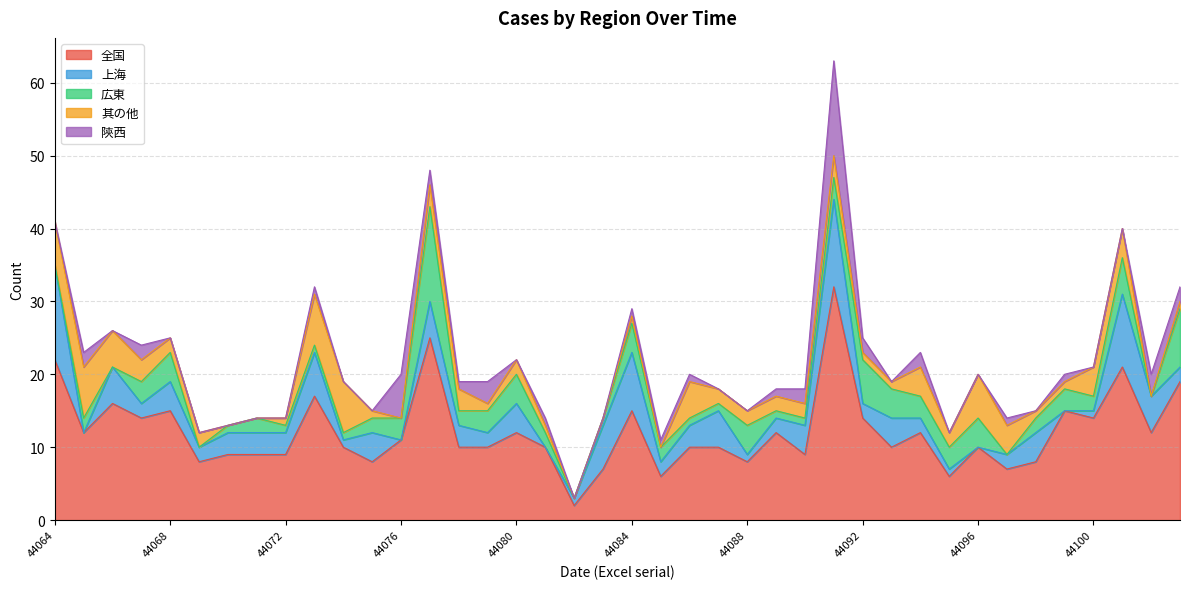

Which series has the widest spread of values?

全国